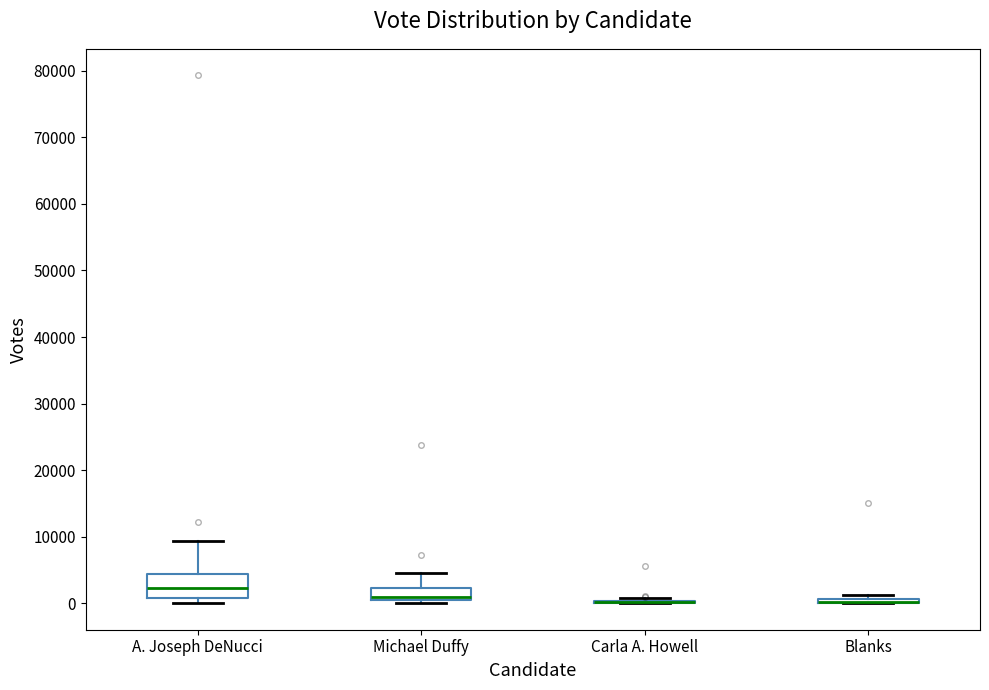

Reading left to right, transcribe this box plot: for each box, give where its median line is, the range the box spans, and where its two whiskers end, as read against the y-axis. The values are not printed on the chart, so give them approximately, as read against the axis.

A. Joseph DeNucci: median 2000, box 1000 to 4000, whiskers 0 to 9000
Michael Duffy: median 1000, box 0 to 2000, whiskers 0 (just below the box's lower edge) to 5000
Carla A. Howell: box collapsed to a line at 0, whiskers 0 to 1000
Blanks: box collapsed to a line at 0, whiskers 0 to 1000